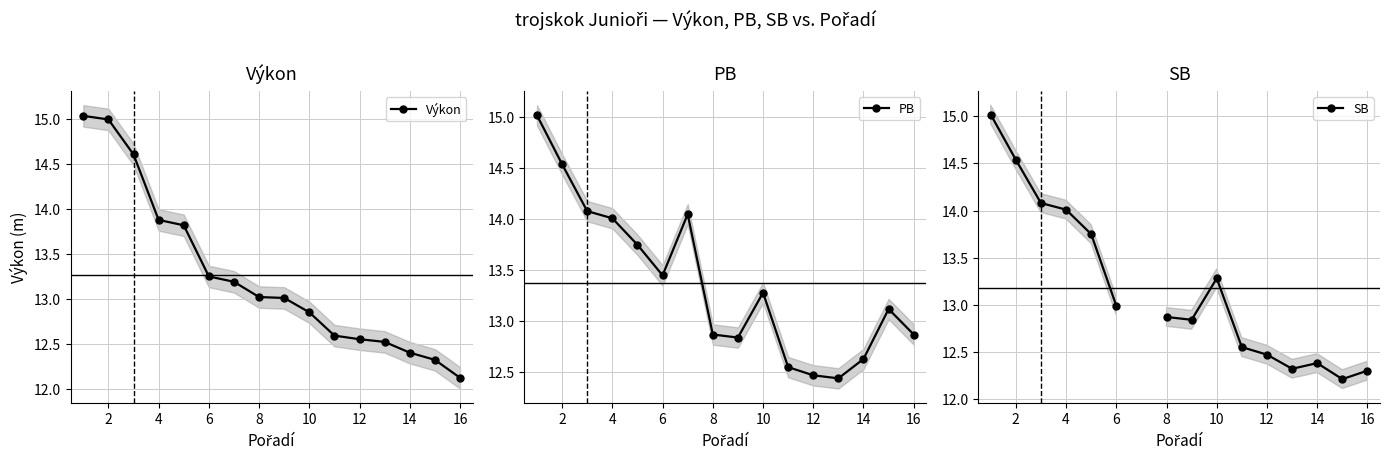

The Výkon series shows 7.3 at 12. True or false?

False